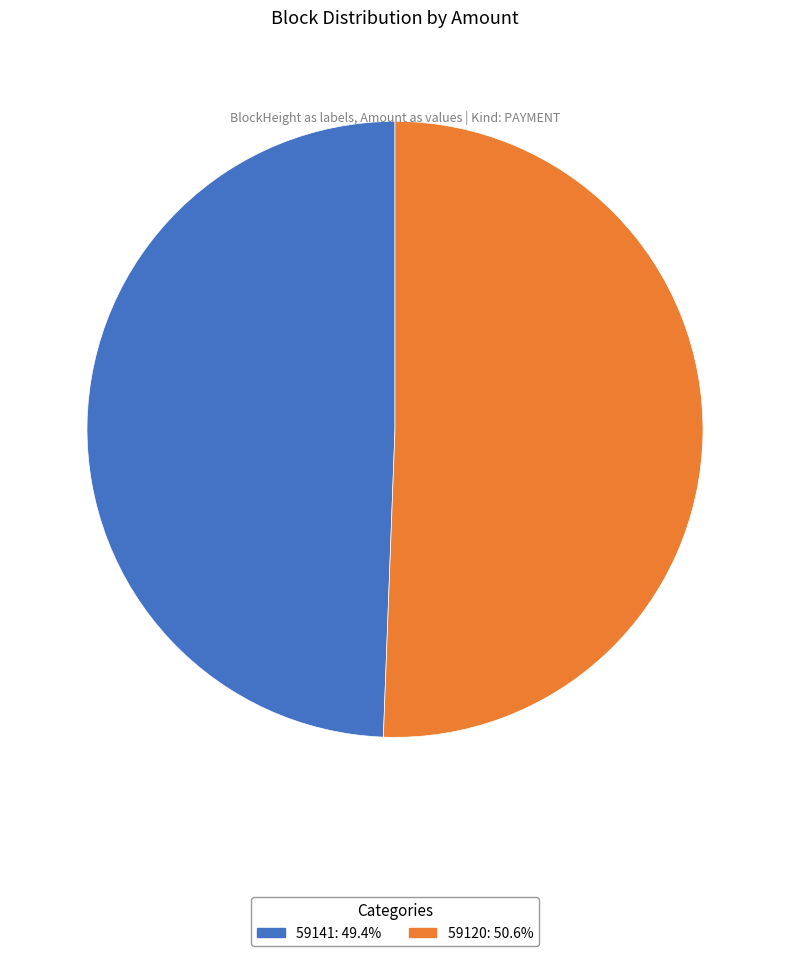

Does 59141 represent more than half of the total?

No